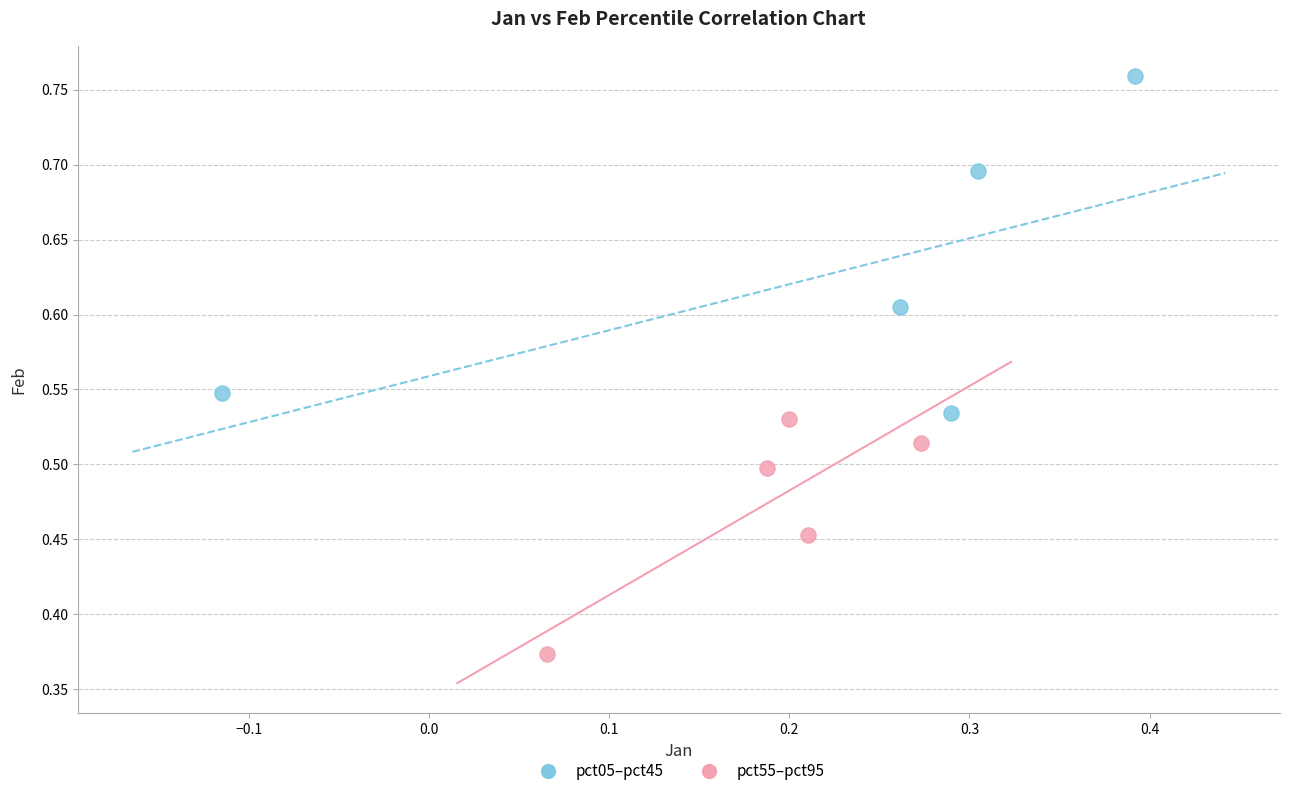

Which series has the widest spread of Y values?

pct05–pct45